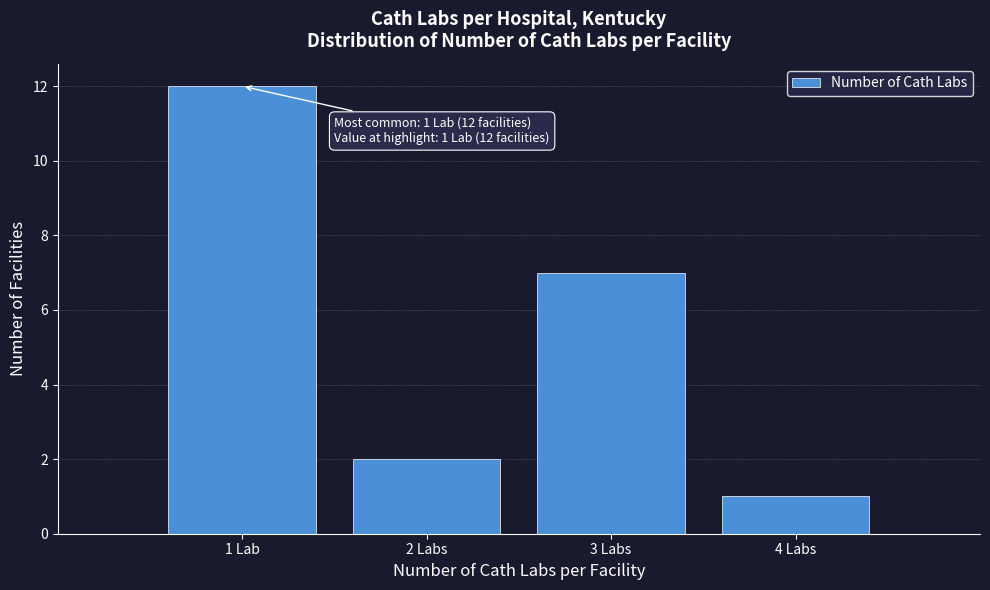

Reading left to right, what are all the values shown in this chart?

1 Lab=12	2 Labs=2	3 Labs=7	4 Labs=1